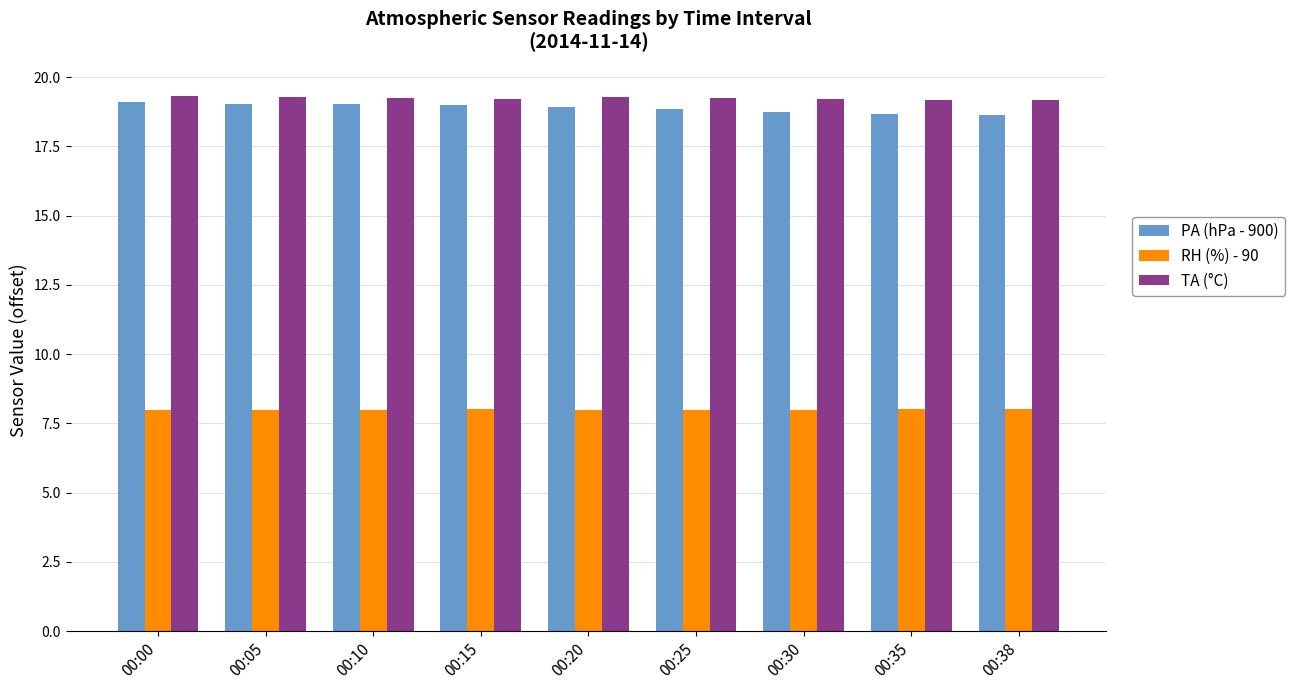

What is the minimum value for RH (%) - 90?

8.0